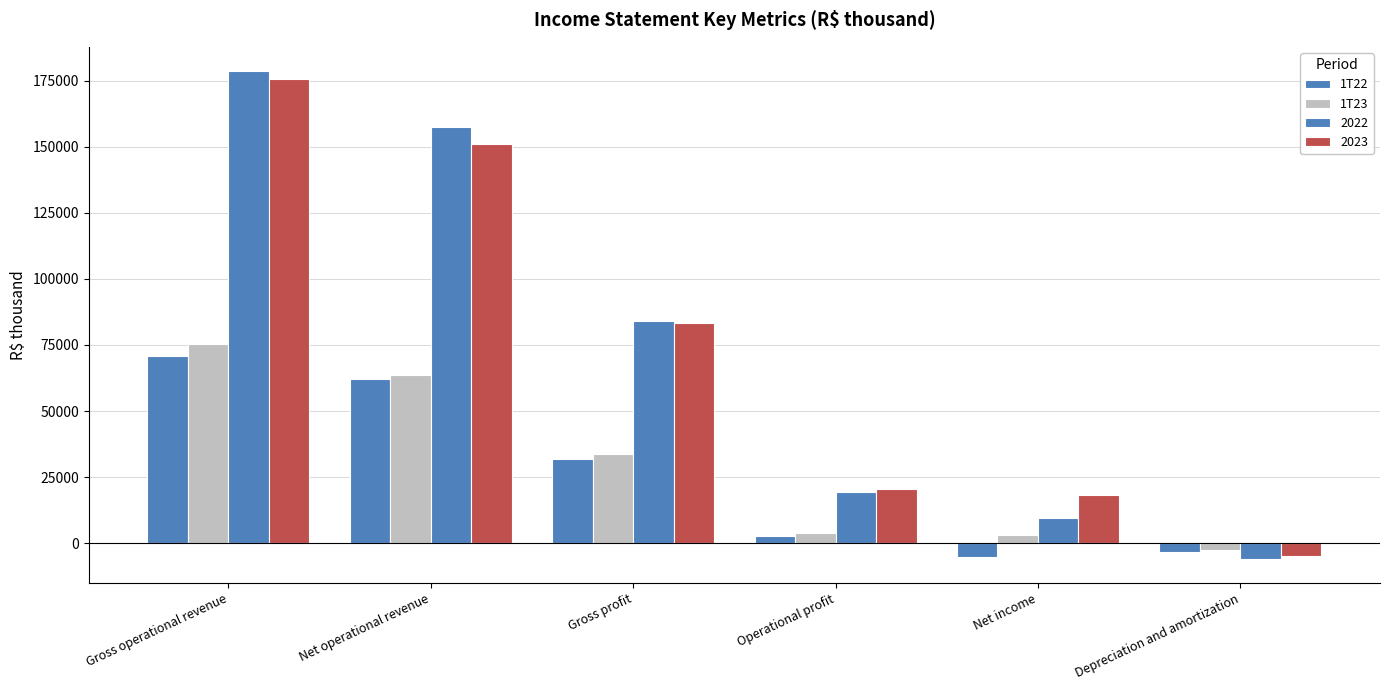

How many bars are there in each group?

4